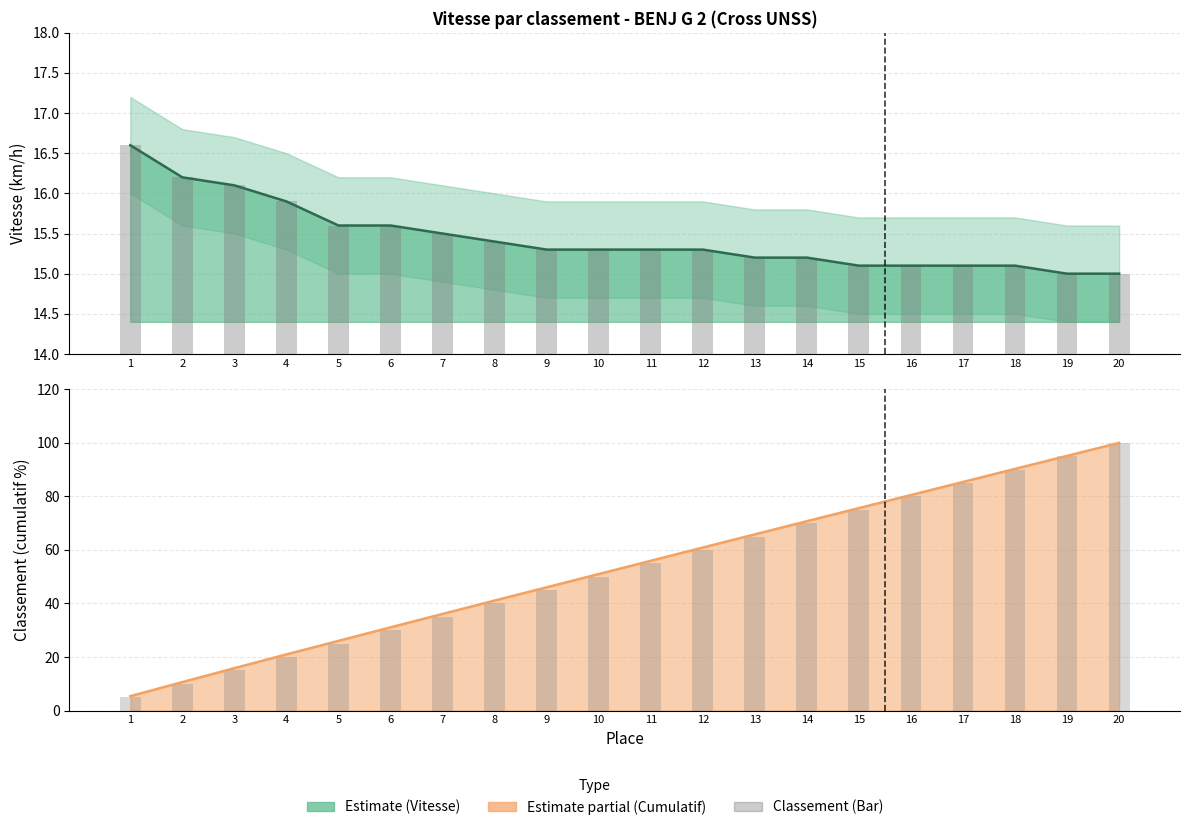

What is the difference between the Place (scaled) values at 1 and 20?

95.0